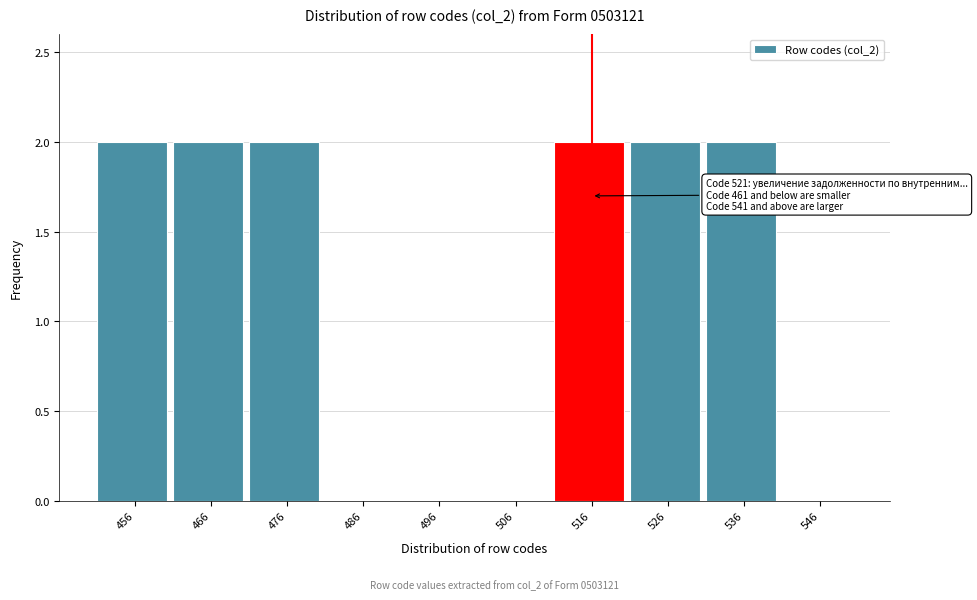

Reading left to right, list all the values displayed in this chart.

456=2	466=2	476=2	486=0	496=0	506=0	516=2	526=2	536=2	546=0